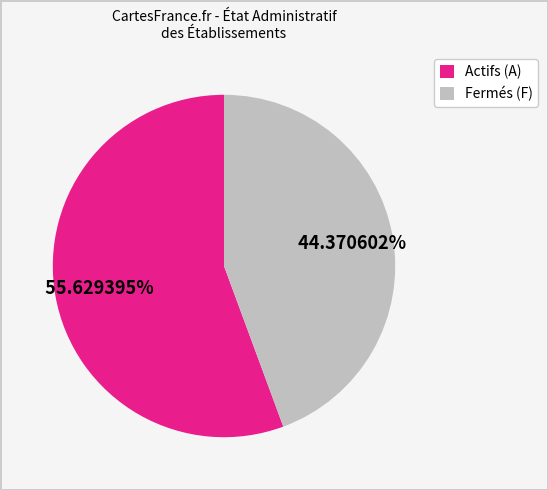

Which slice is the smallest?

Fermés (F)